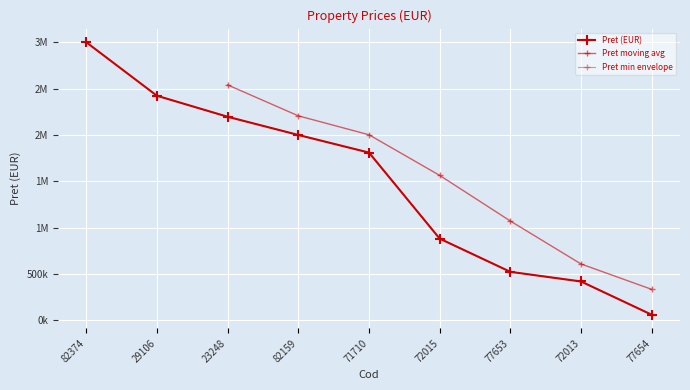

The value at 72015 is 1368675. True or false?

False